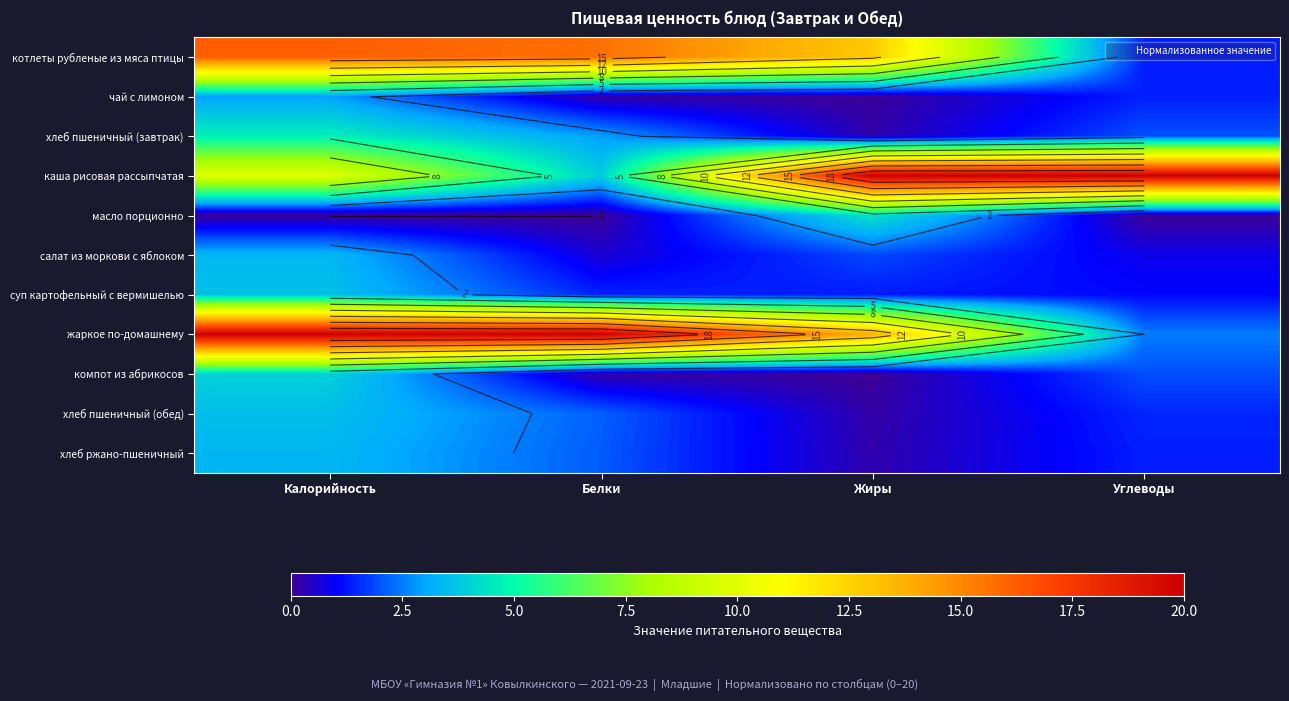

Rank the series by their maximum value, from lowest to highest.

чай с лимоном, хлеб ржано-пшеничный, салат из моркови с яблоком, хлеб пшеничный (обед), суп картофельный с вермишелью, компот из абрикосов, масло порционно, хлеб пшеничный (завтрак), котлеты рубленые из мяса птицы, каша рисовая рассыпчатая, жаркое по-домашнему